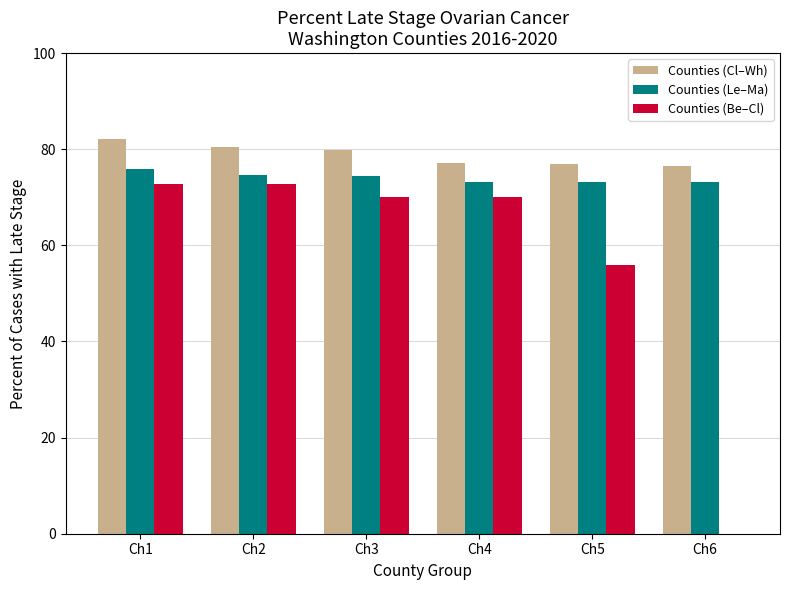

What is the maximum value for Counties (Le–Ma)?

75.9